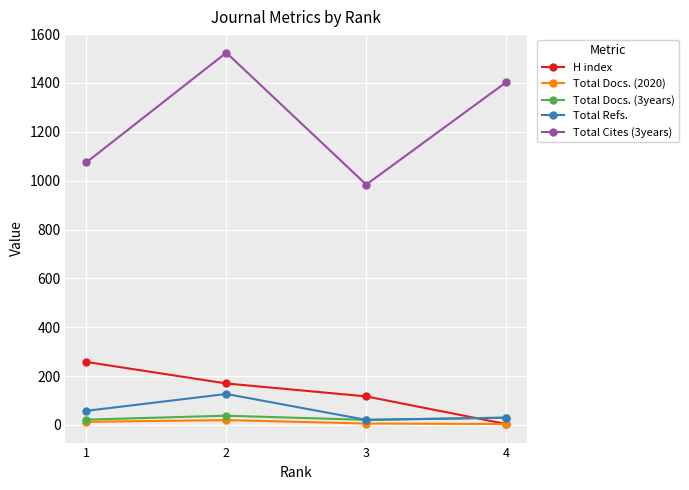

True or false: Total Cites (3years) and H index cross at least once.

False